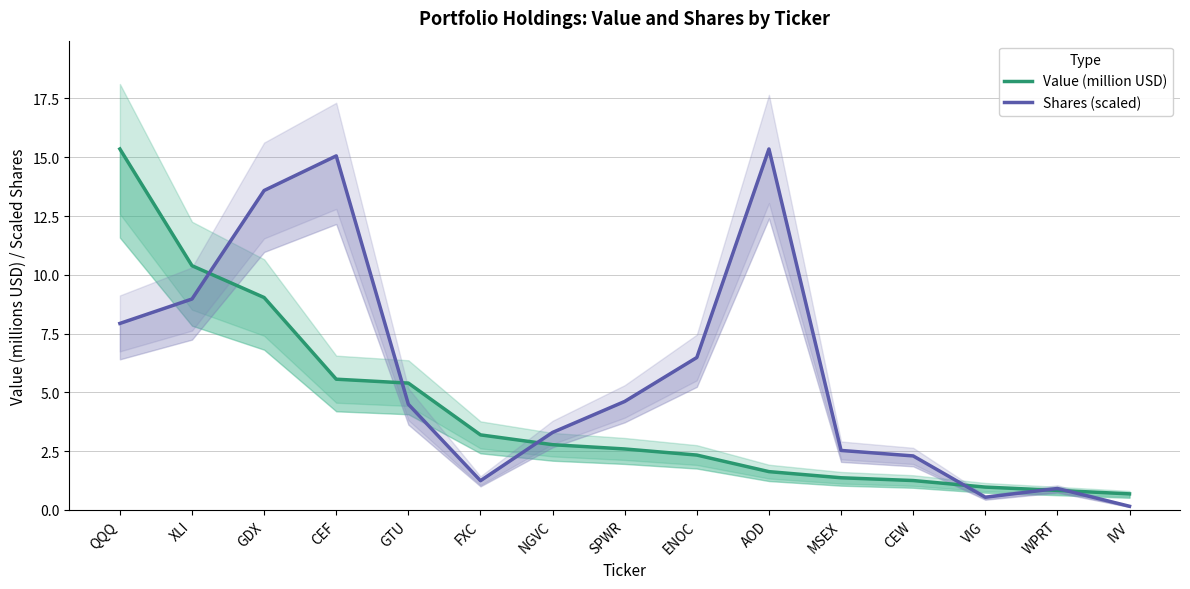

How many intersections are there between Value (million USD) and Shares (scaled)?

6